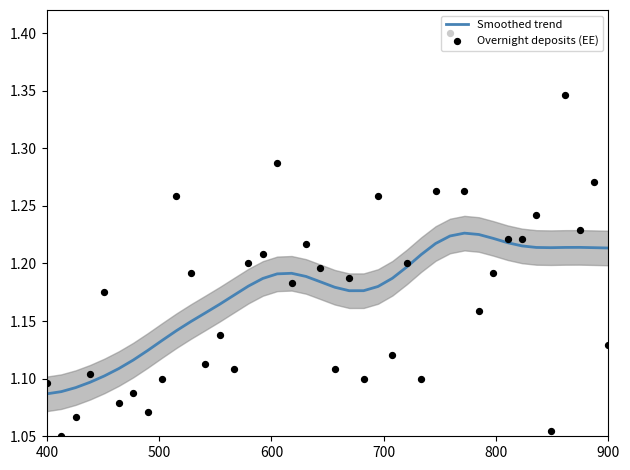

Is the value of Overnight deposits (EE) at 700 greater than the value of Smoothed trend at 11?

No